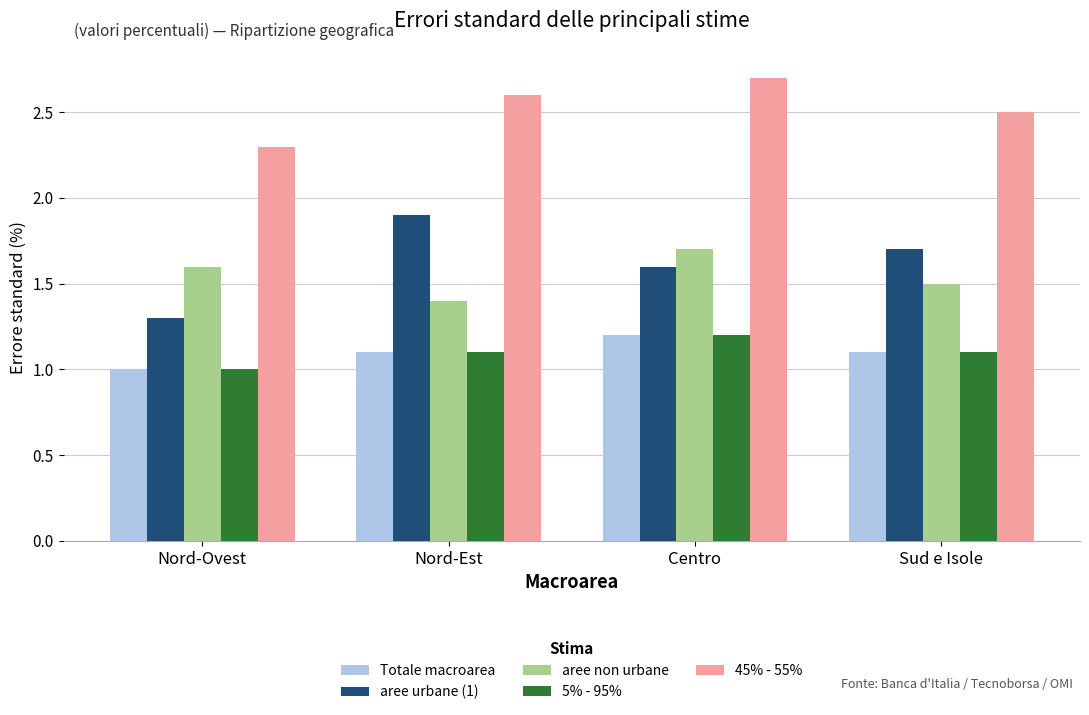

How many bars are there in total?

20